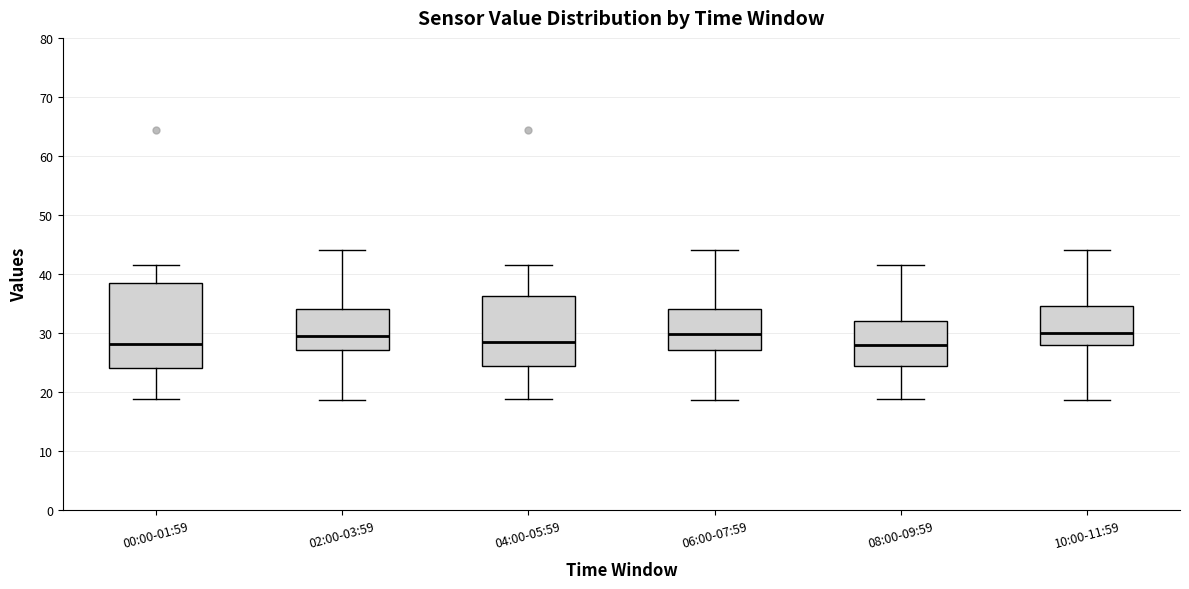

Reading left to right, transcribe this box plot: for each box, give where its median line is, the range the box spans, and where its two whiskers end, as read against the y-axis. The values are not printed on the chart, so give them approximately, as read against the axis.

00:00-01:59: median 28, box 24 to 39, whiskers 19 to 42
02:00-03:59: median 29, box 27 to 34, whiskers 19 to 44
04:00-05:59: median 29, box 24 to 36, whiskers 19 to 42
06:00-07:59: median 30, box 27 to 34, whiskers 19 to 44
08:00-09:59: median 28, box 24 to 32, whiskers 19 to 42
10:00-11:59: median 30, box 28 to 35, whiskers 19 to 44